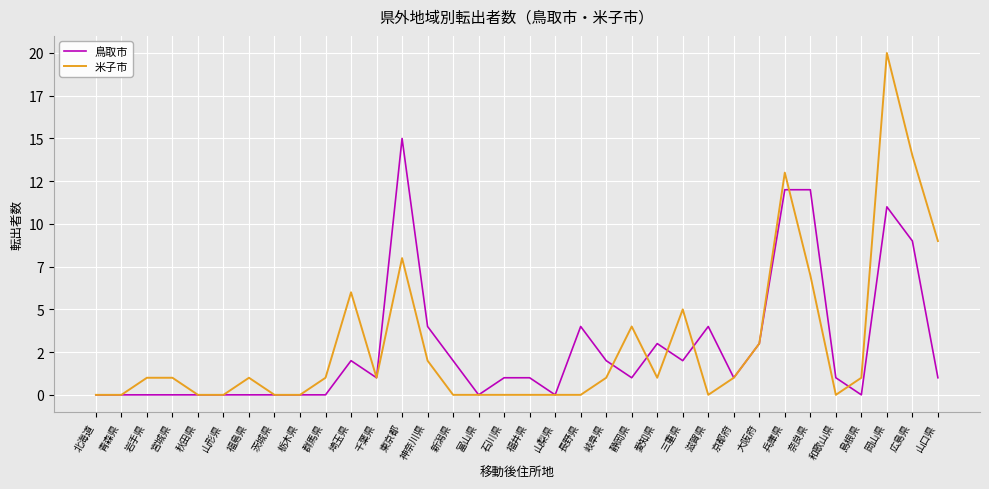

Reading left to right, transcribe all the data shown in this chart.

鳥取市: 北海道=0	青森県=0	岩手県=0	宮城県=0	秋田県=0	山形県=0	福島県=0	茨城県=0	栃木県=0	群馬県=0	埼玉県=2	千葉県=1	東京都=15	神奈川県=4	新潟県=2	富山県=0	石川県=1	福井県=1	山梨県=0	長野県=4	岐阜県=2	静岡県=1	愛知県=3	三重県=2	滋賀県=4	京都府=1	大阪府=3	兵庫県=12	奈良県=12	和歌山県=1	島根県=0	岡山県=11	広島県=9	山口県=1
米子市: 北海道=0	青森県=0	岩手県=1	宮城県=1	秋田県=0	山形県=0	福島県=1	茨城県=0	栃木県=0	群馬県=1	埼玉県=6	千葉県=1	東京都=8	神奈川県=2	新潟県=0	富山県=0	石川県=0	福井県=0	山梨県=0	長野県=0	岐阜県=1	静岡県=4	愛知県=1	三重県=5	滋賀県=0	京都府=1	大阪府=3	兵庫県=13	奈良県=7	和歌山県=0	島根県=1	岡山県=20	広島県=14	山口県=9